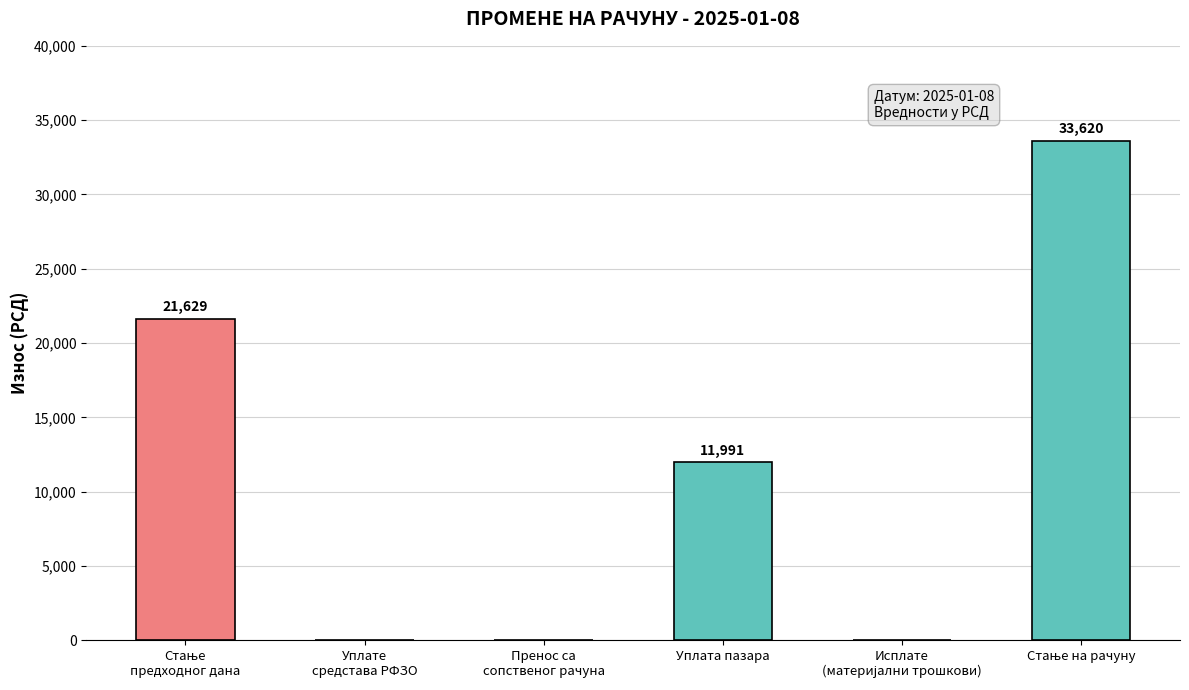

List the labels in order of value, largest first.

Стање на рачуну, Стање предходног дана, Уплата пазара, Уплате средстава РФЗО, Пренос са сопственог рачуна, Исплате (материјални трошкови)